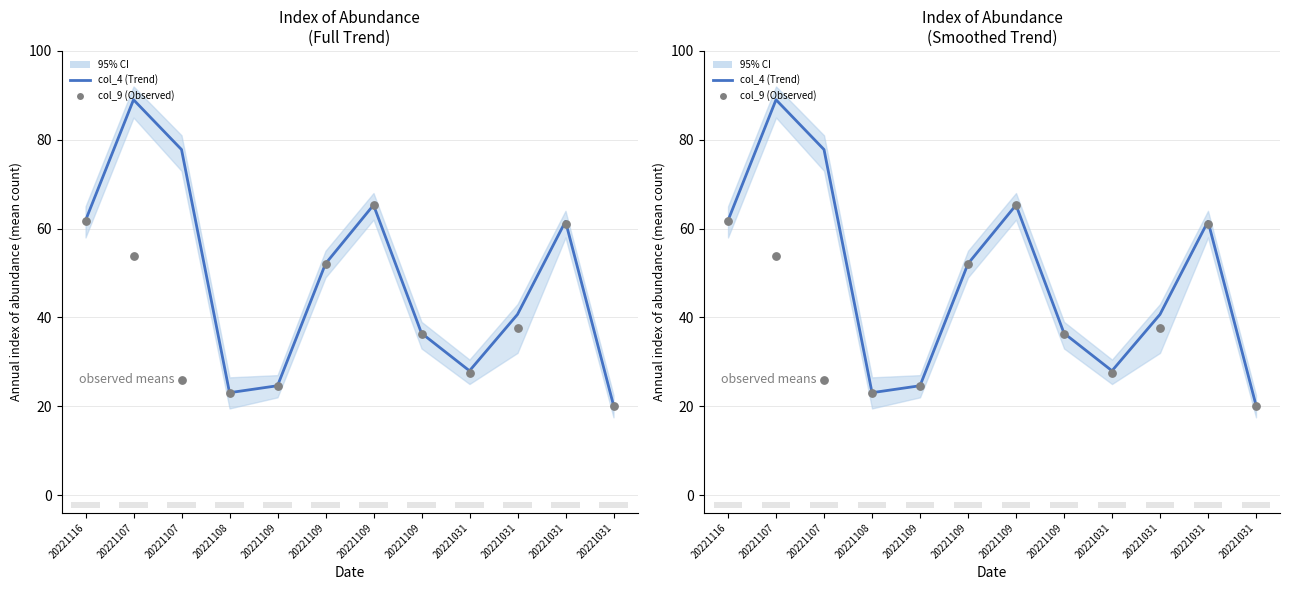

At which category is the sum across all series the highest?

20221107